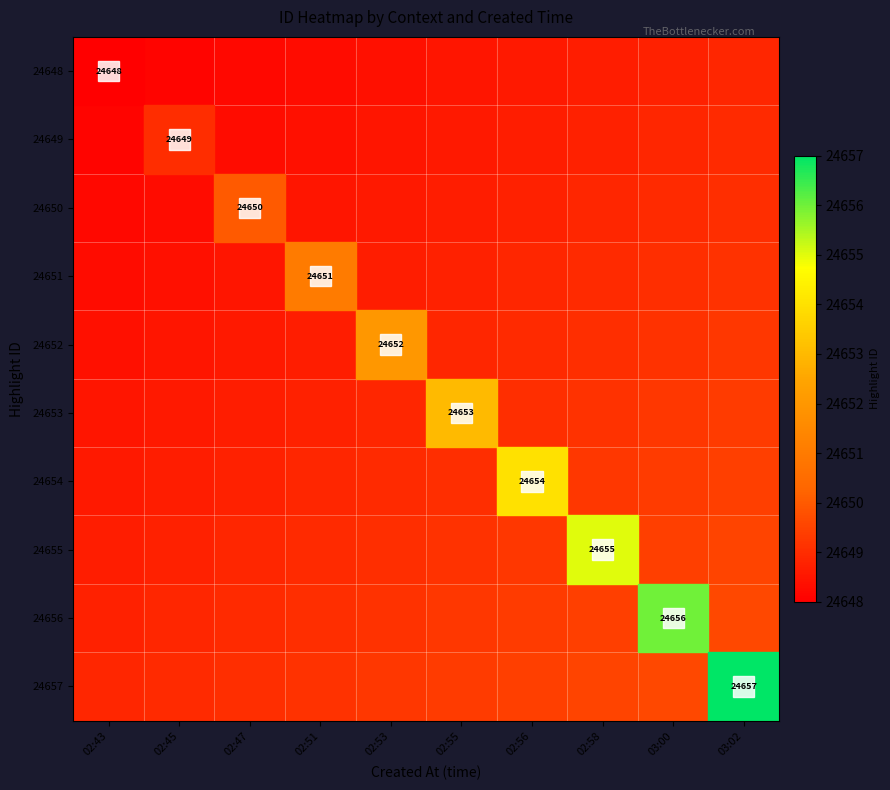

At which label does 24656 reach its minimum?

02:43